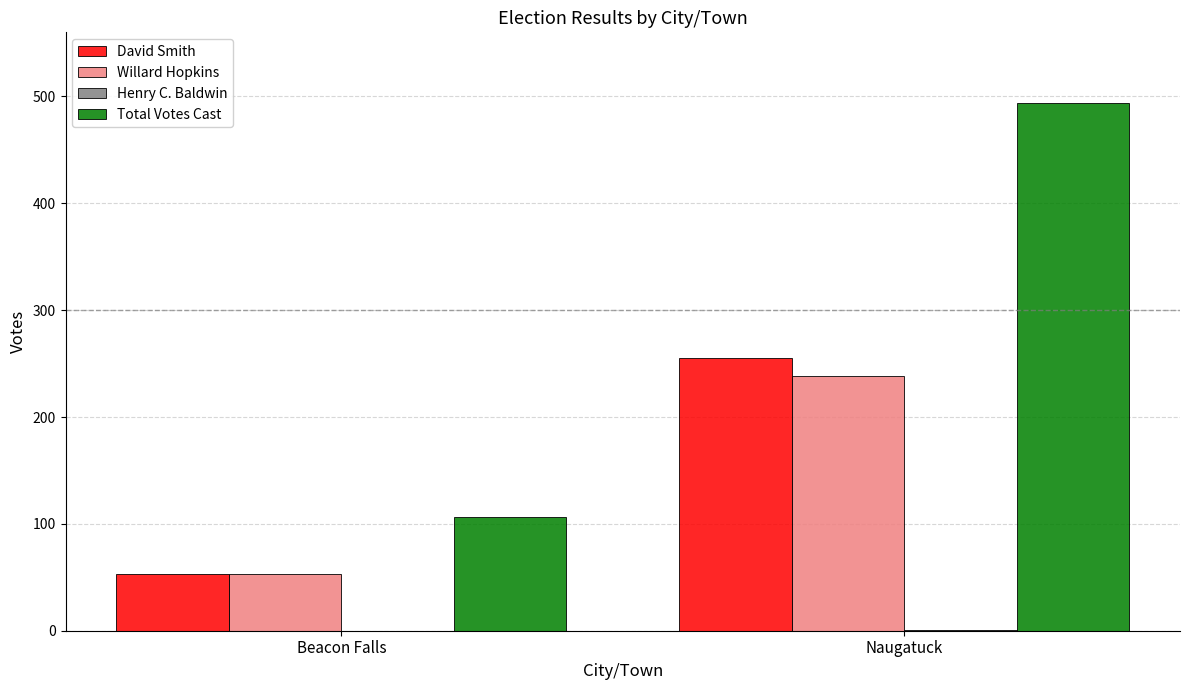

What is the difference between the Willard Hopkins values at Naugatuck and Beacon Falls?

185